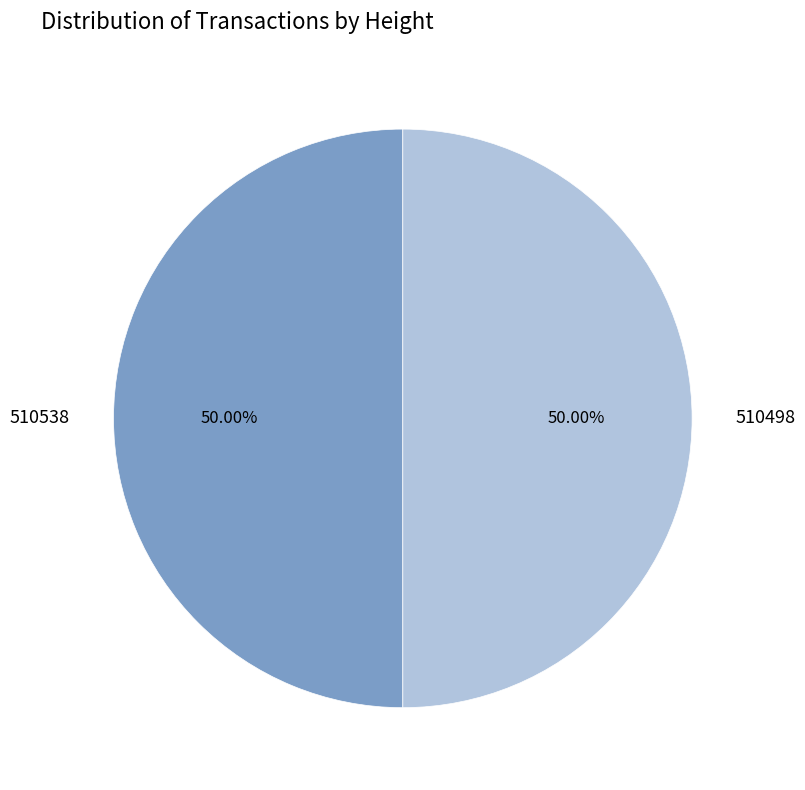

Combined, do 510498 and 510538 account for over 50%?

Yes